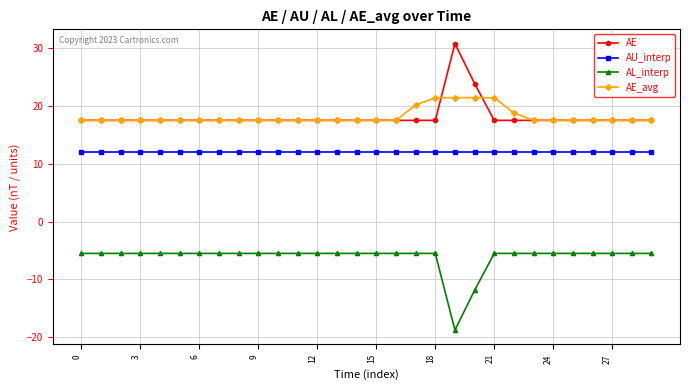

What is the average value of the AE_avg series?

18.2